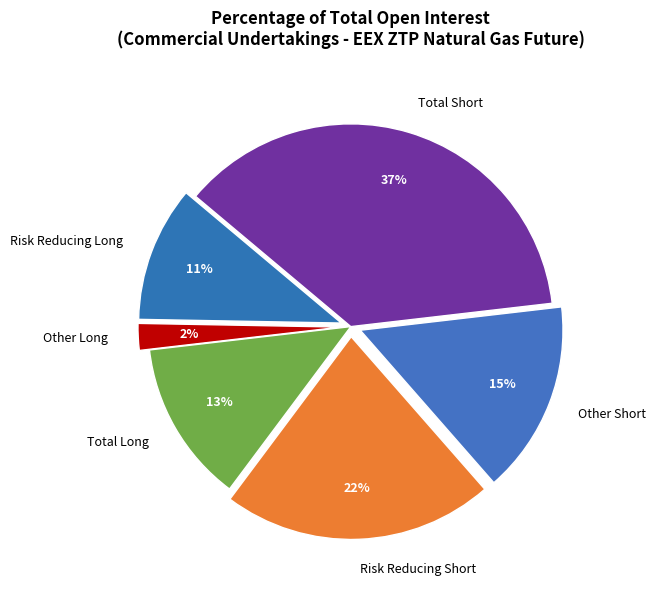

To the nearest percent, what is the combined percentage of Other Long and Total Short?

39%